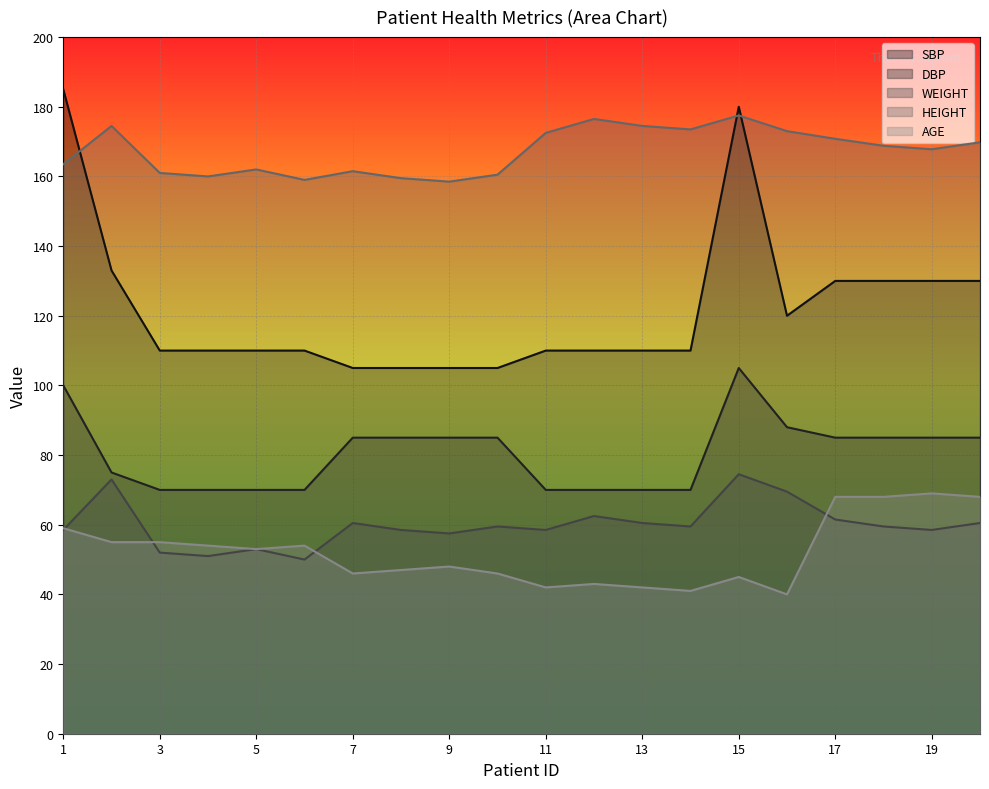

At which label is AGE closest to 54?

4